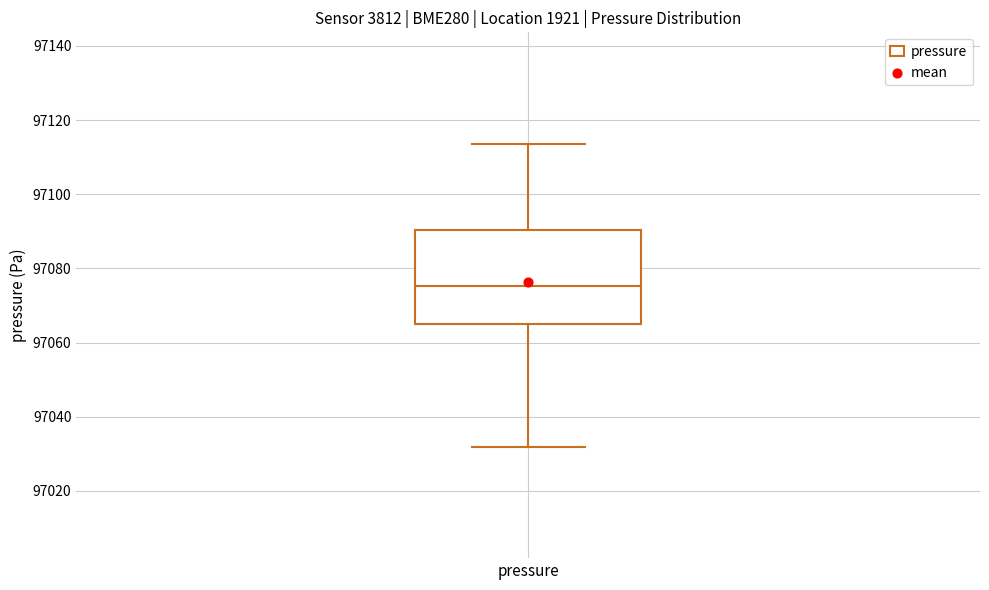

Read this box plot against the y-axis: the position of the median line, the range covered by the box, and the ends of both whiskers. The values are not printed on the chart, so give them approximately, as read against the axis.

median 97076, box 97064 to 97090, whiskers 97032 to 97114